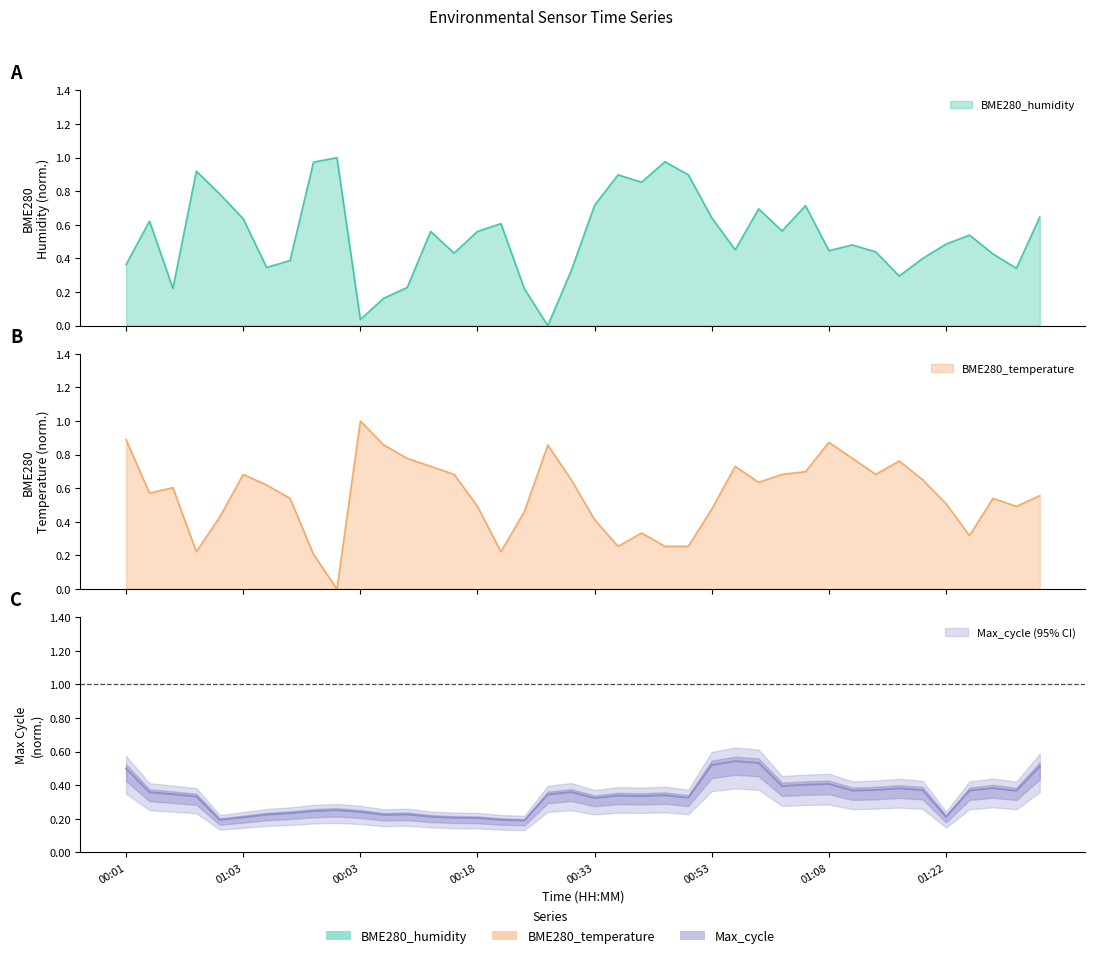

The BME280_temperature series shows 0.2 at 00:08. True or false?

False